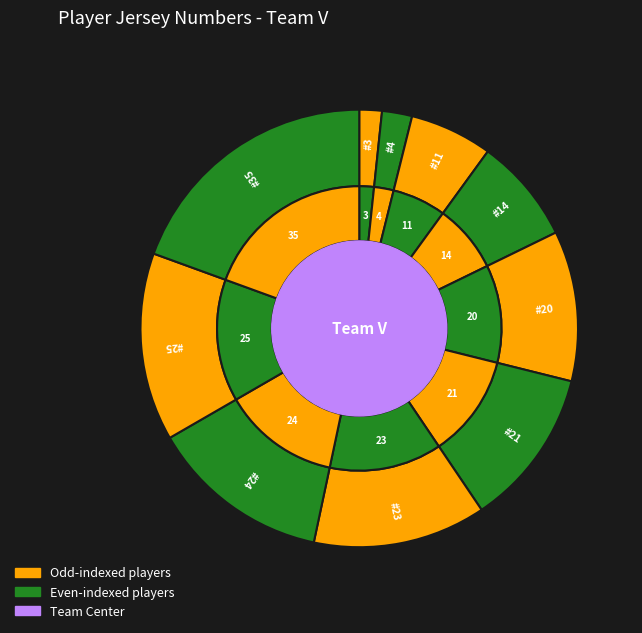

Does 4 represent more than half of the total?

No